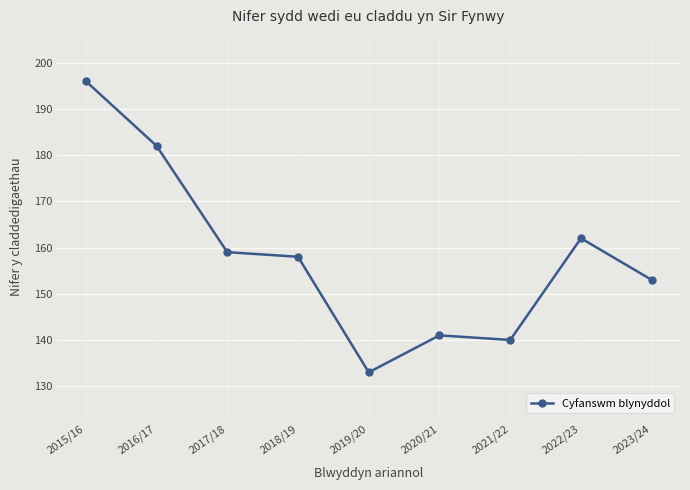

What is the smallest value displayed?

133